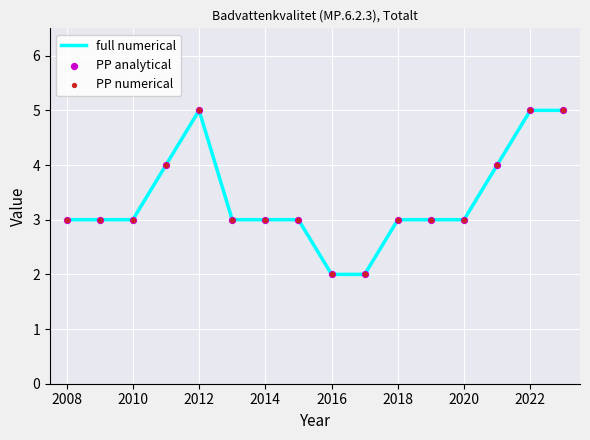

What is the difference between the maximum and minimum values?

3